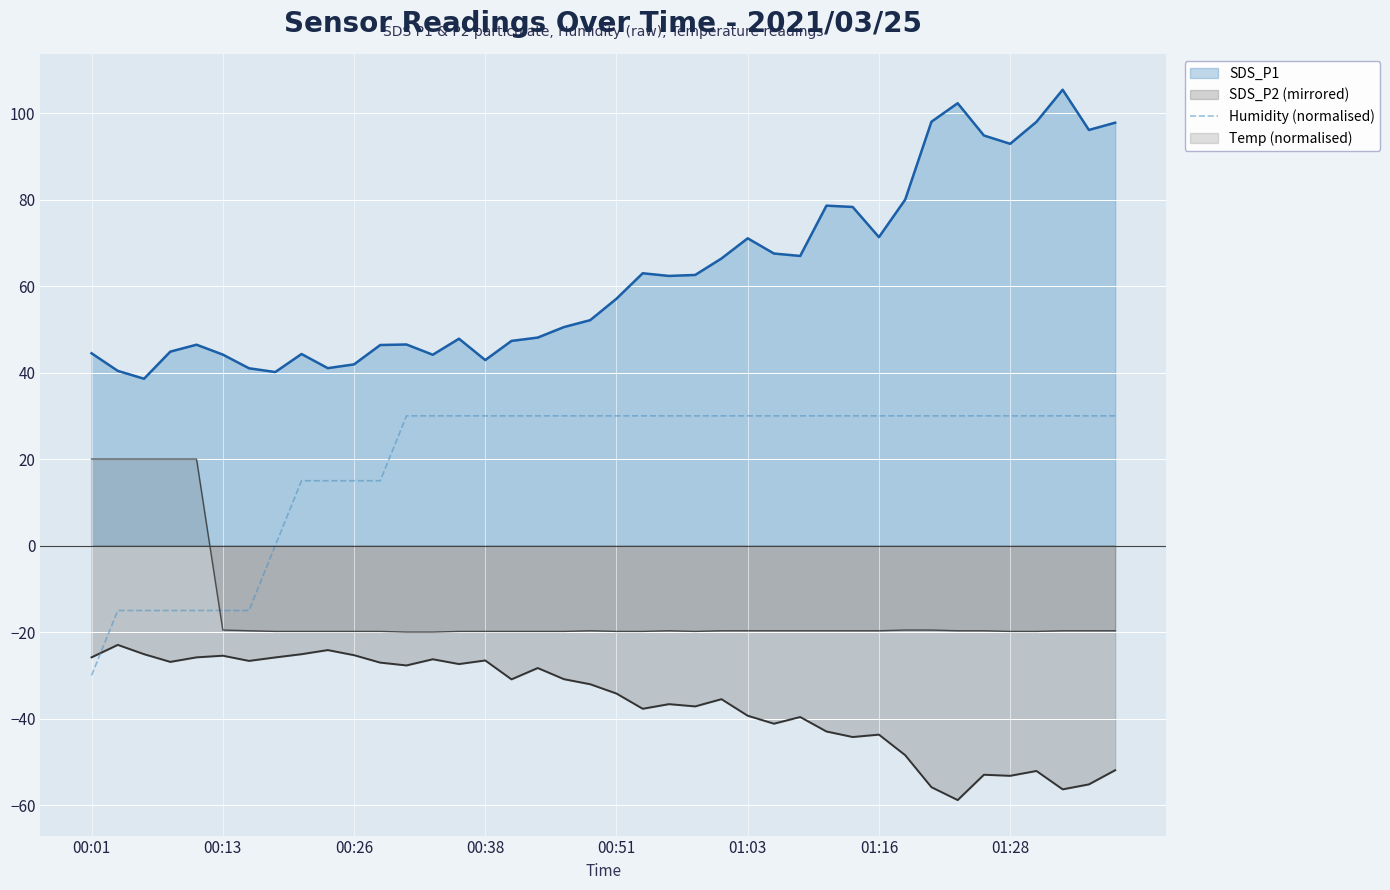

What is the maximum value shown in the chart?

105.4